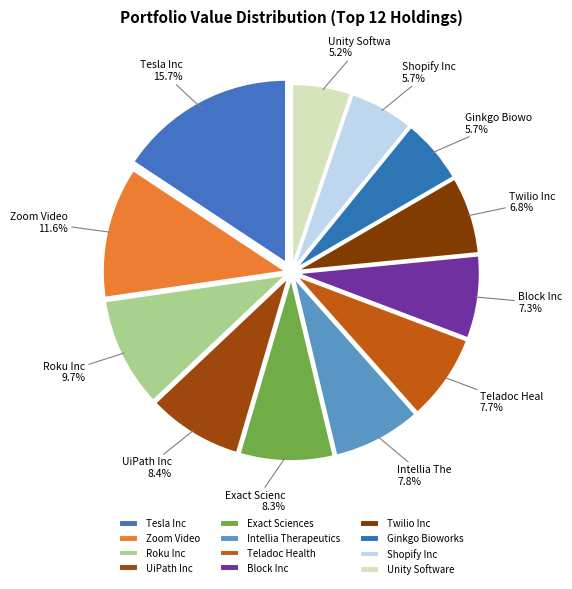

Rank the categories by value from highest to lowest.

Tesla Inc, Zoom Video, Roku Inc, UiPath Inc, Exact Sciences, Intellia Therapeutics, Teladoc Health, Block Inc, Twilio Inc, Ginkgo Bioworks, Shopify Inc, Unity Software